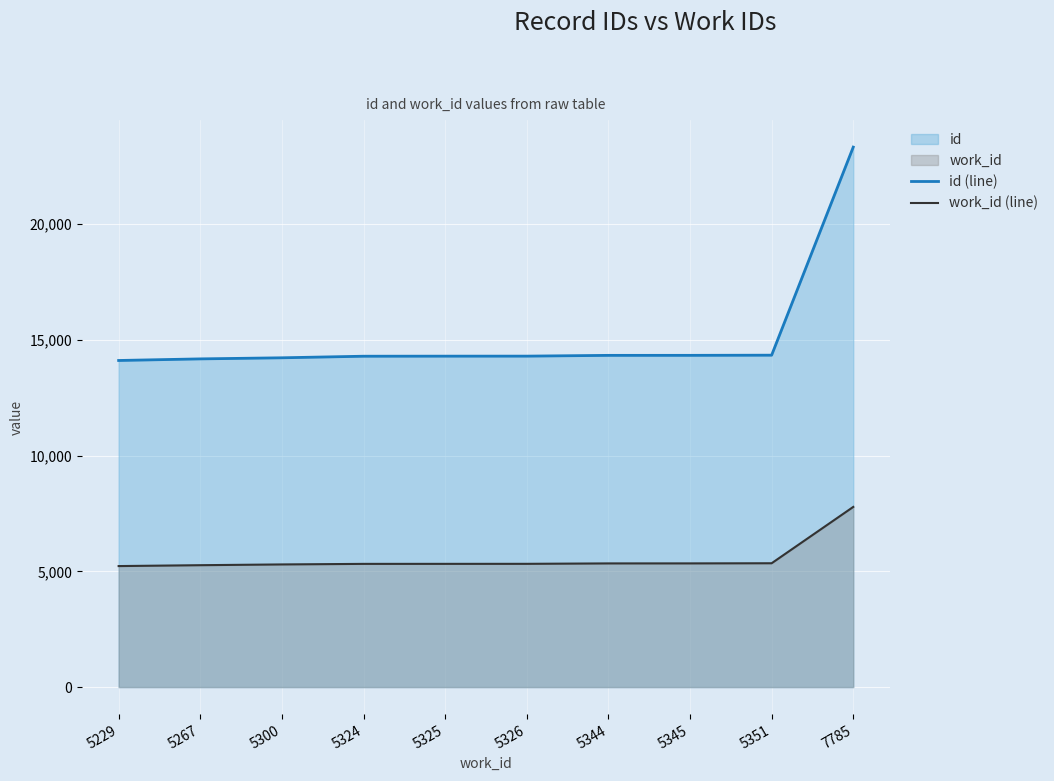

How many data points in work_id (line) are above 5326?

4